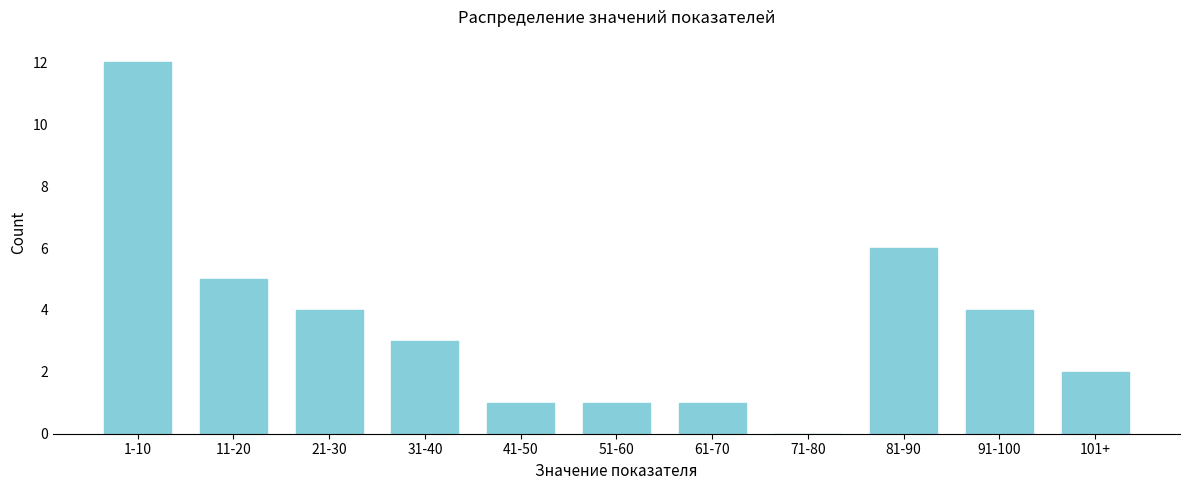

Reading right to left, list all the values displayed in this chart.

101+=2	91-100=4	81-90=6	71-80=0	61-70=1	51-60=1	41-50=1	31-40=3	21-30=4	11-20=5	1-10=12